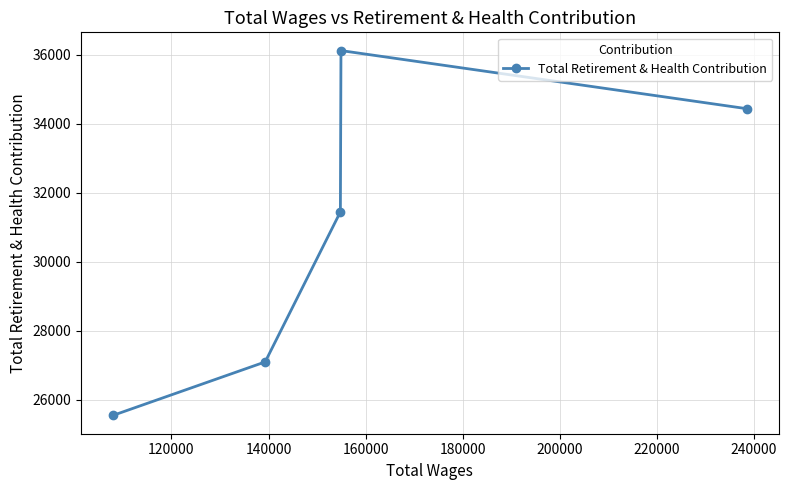

What is the value of the 2nd point from the left?

27101